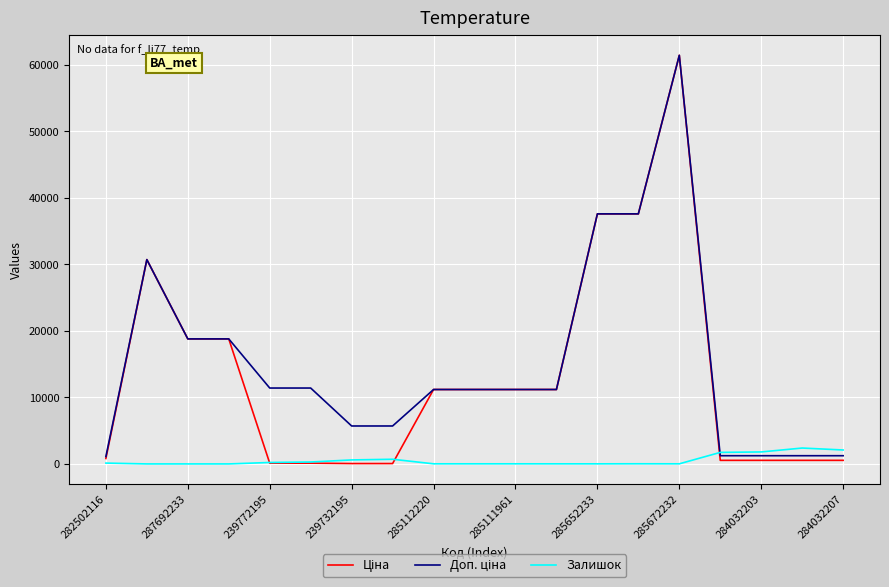

Is this an area chart (filled region under the line)?

No